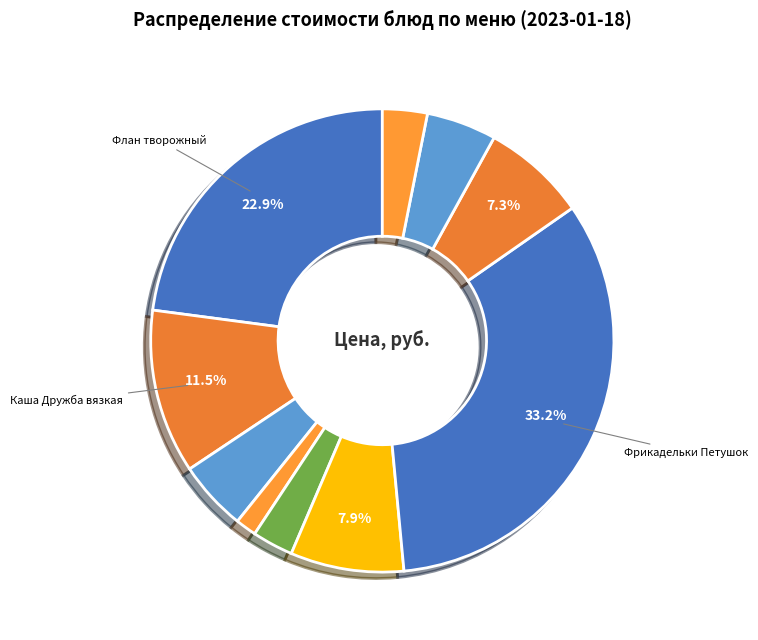

To the nearest percent, what is the difference between the largest and smallest slice percentages?

32%